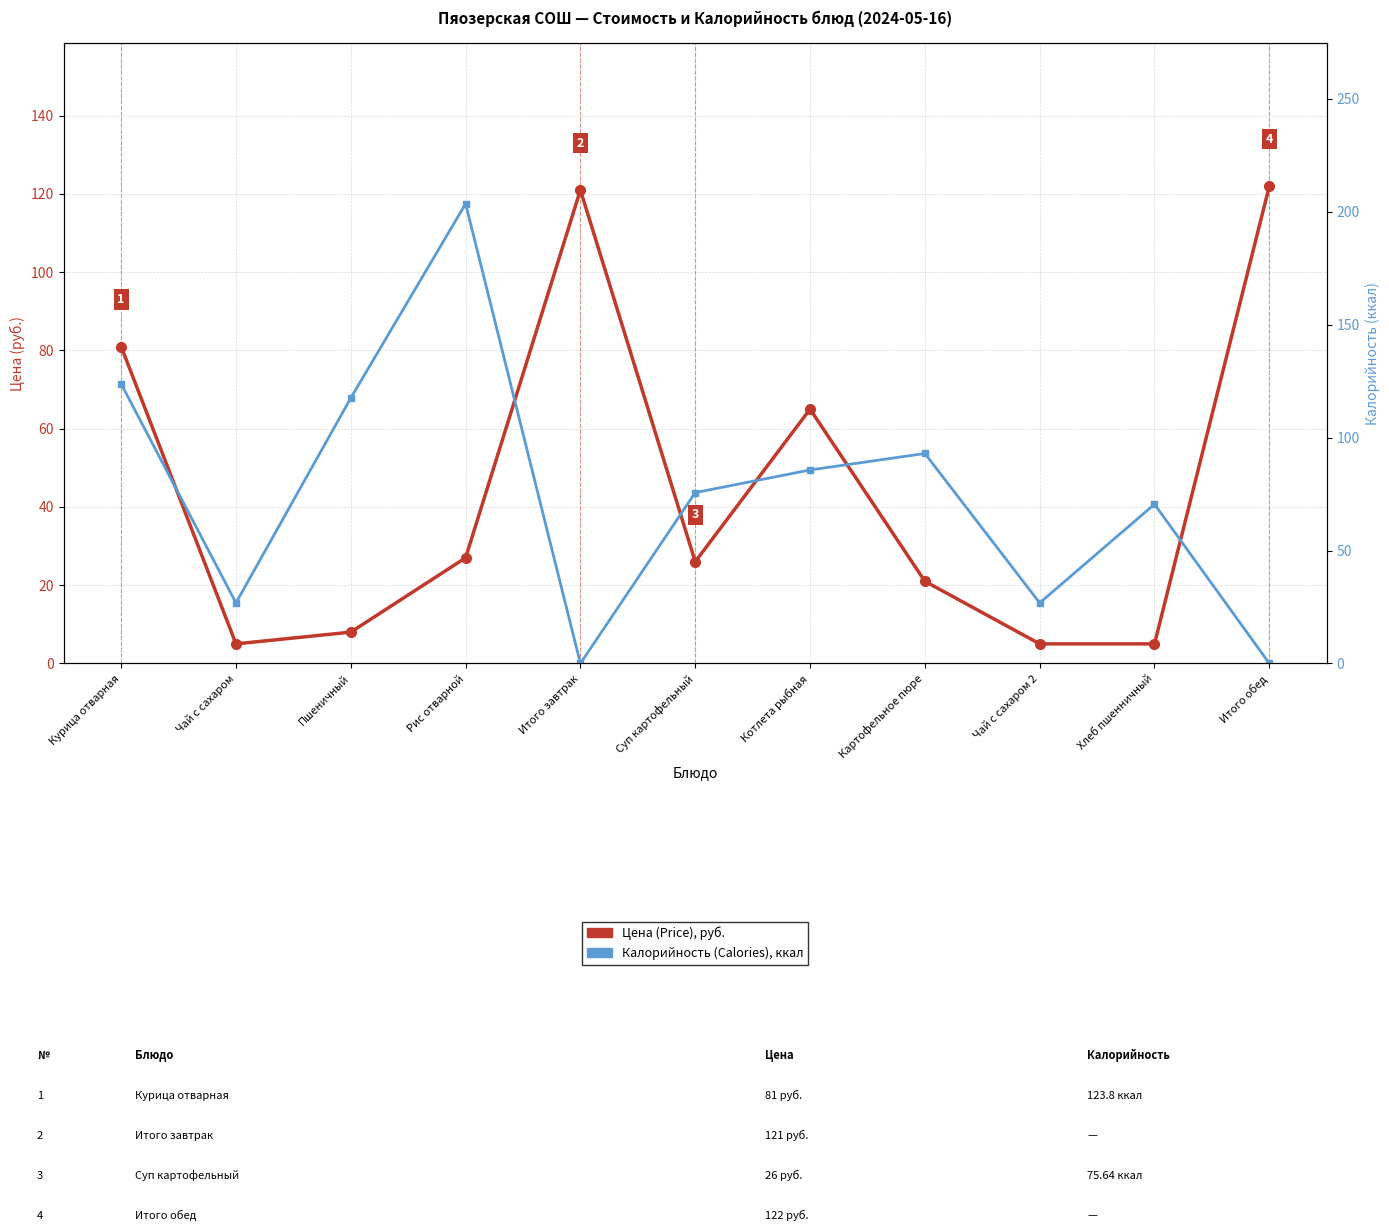

At which category does Калорийность (Calories), ккал reach its first local peak?

Рис отварной